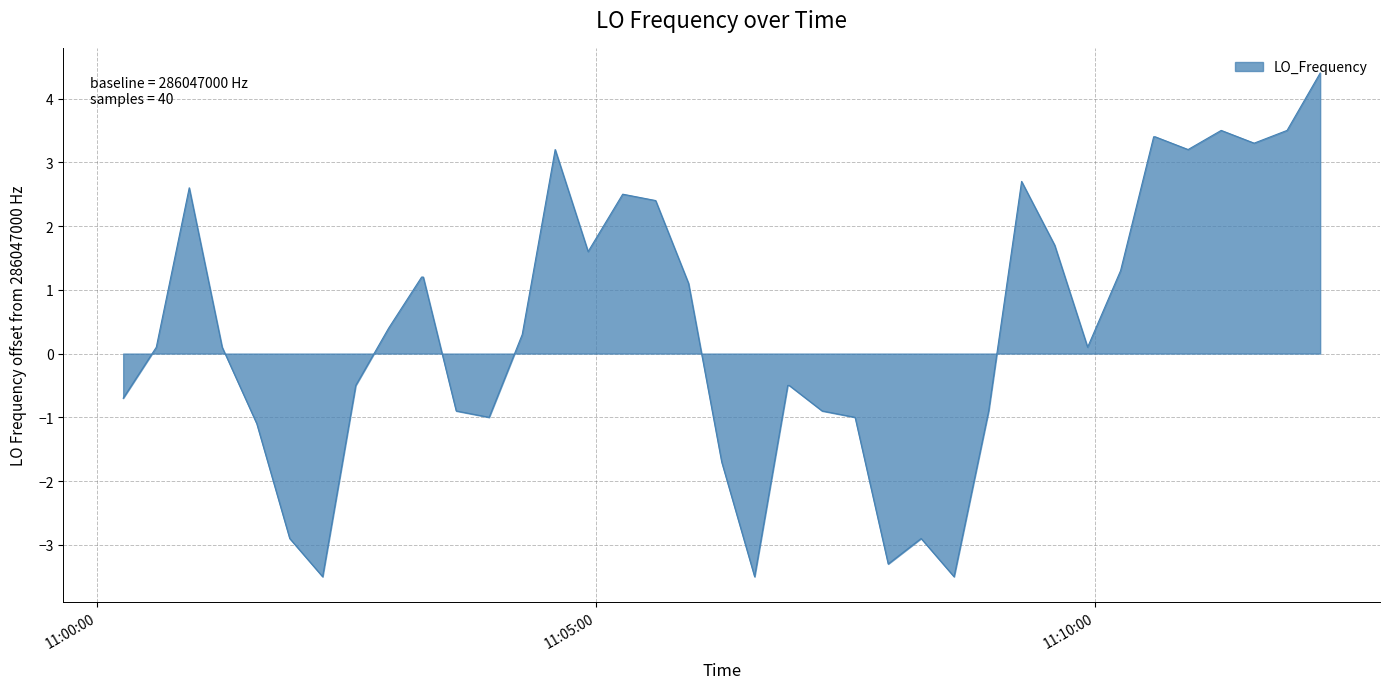

Does the chart have visible grid lines?

Yes